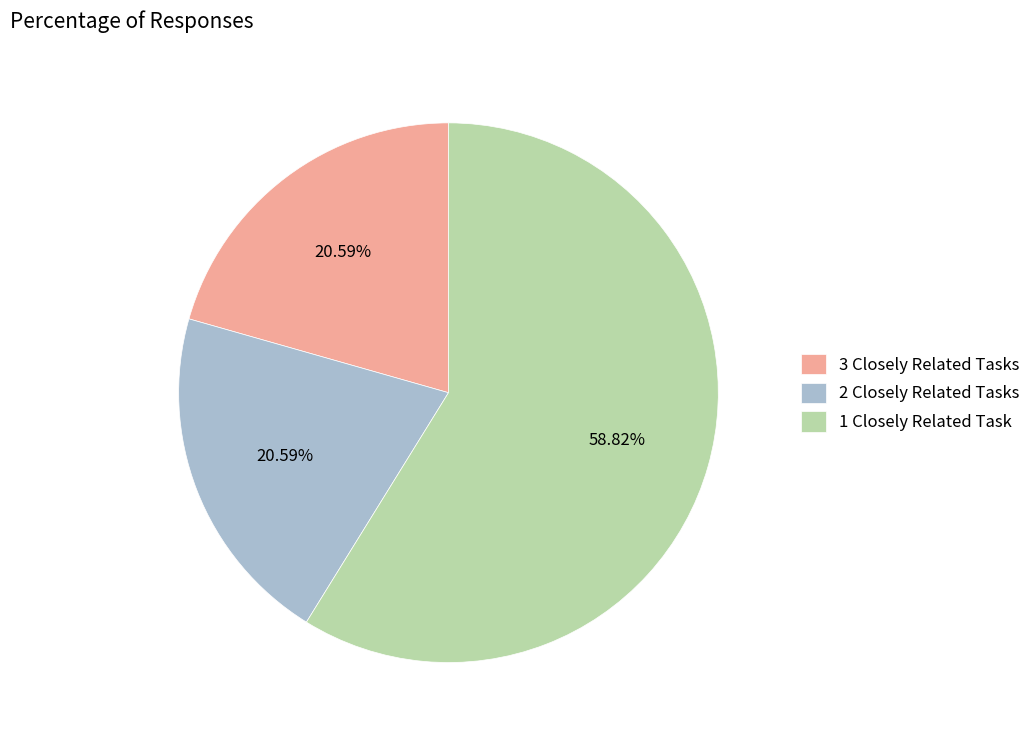

Is there any slice that represents more than half of the pie?

Yes